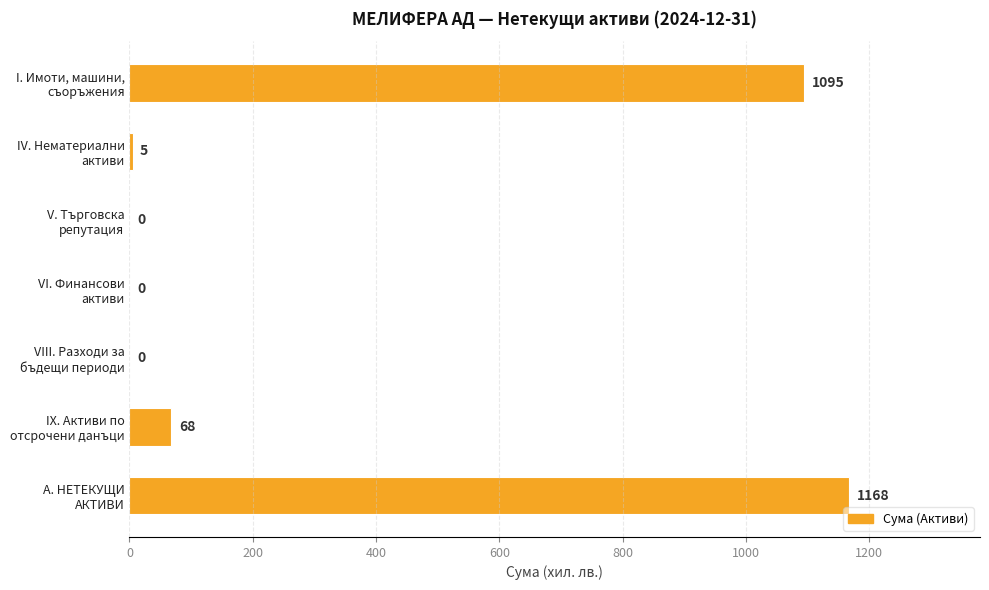

Are the bars horizontal?

Yes